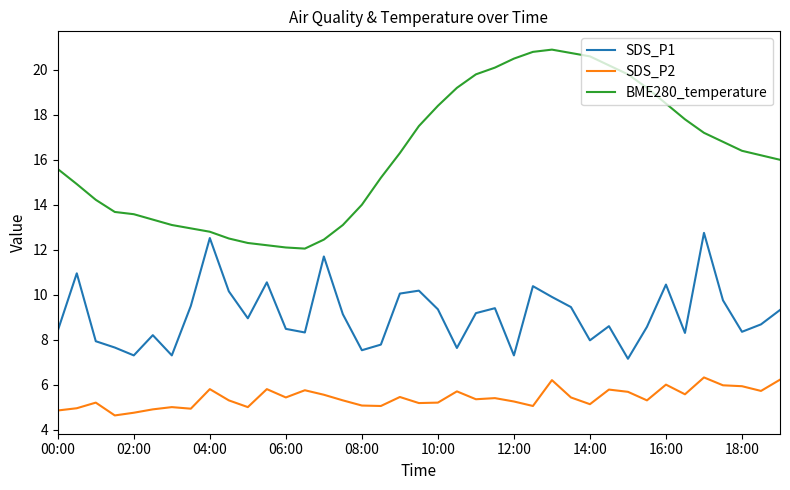

List the series in order of their overall mean, lowest first.

SDS_P2, SDS_P1, BME280_temperature